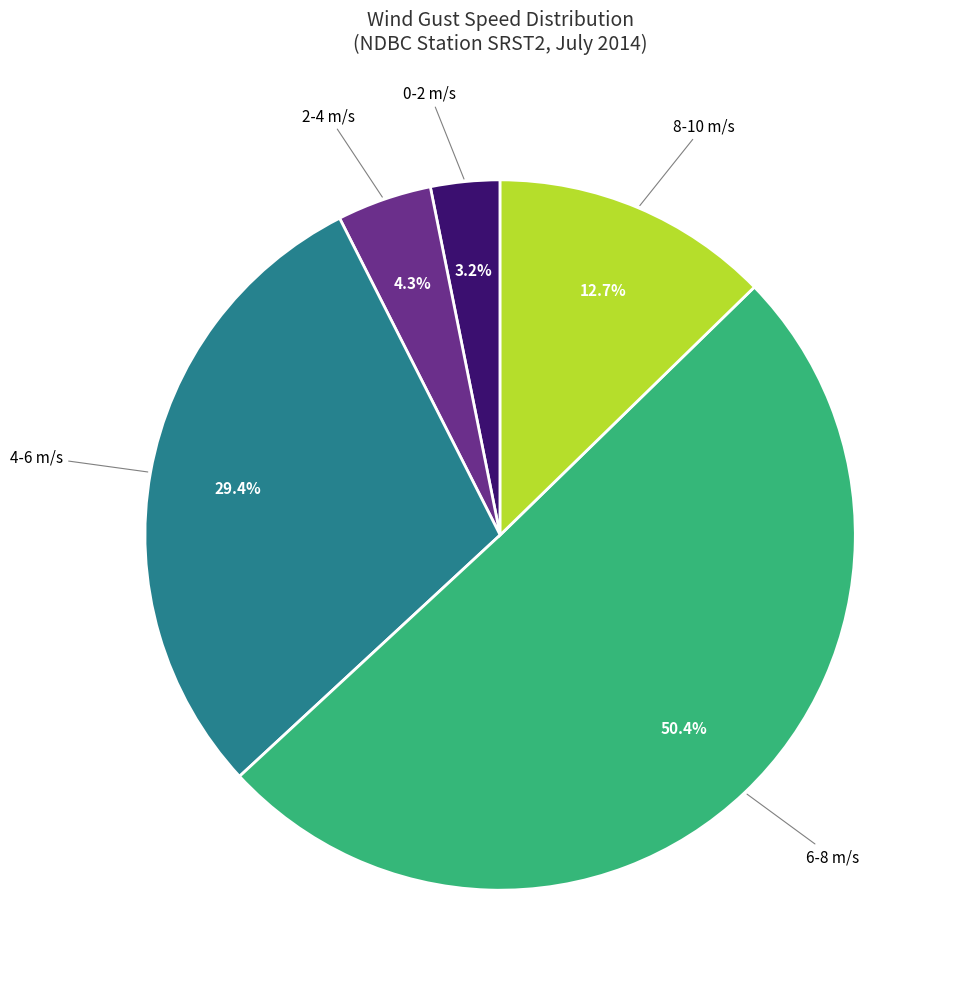

Approximately how many times larger is the value at 0-2 m/s compared to 2-4 m/s?

0.7